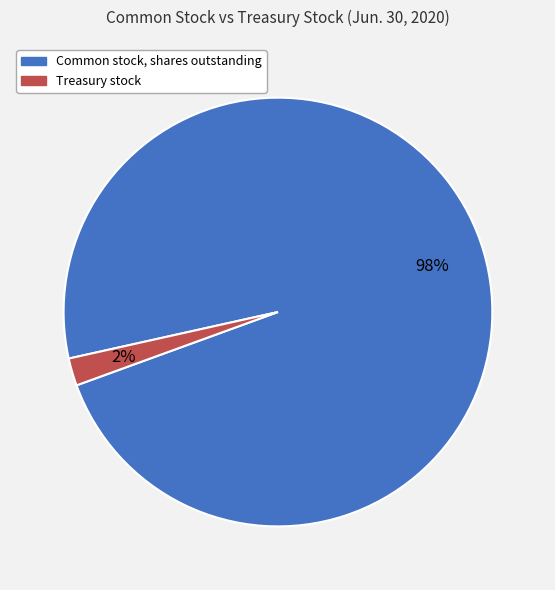

The Common stock, shares outstanding slice represents 98% of the pie. True or false?

True